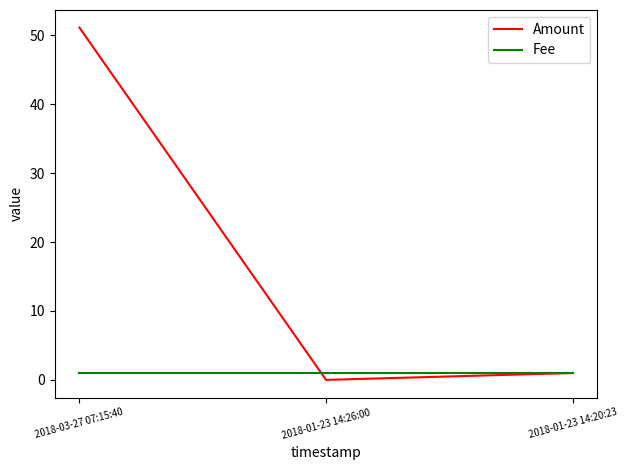

The value of Amount at 2018-01-23 14:26:00 is 0.0. True or false?

True